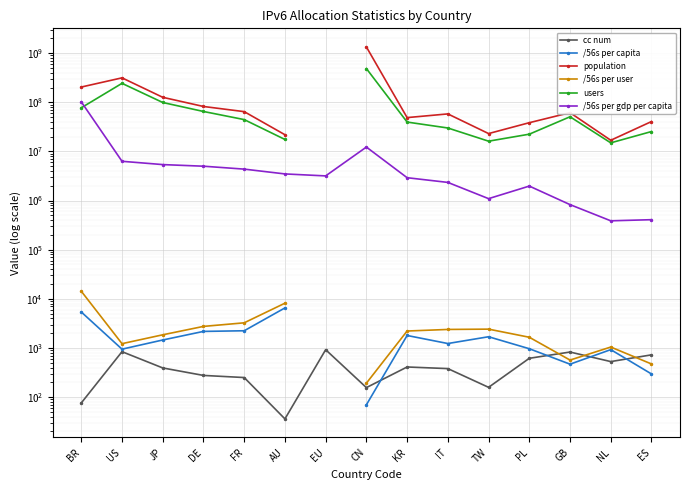

Is the value of /56s per user at PL greater than the value of population at NL?

No